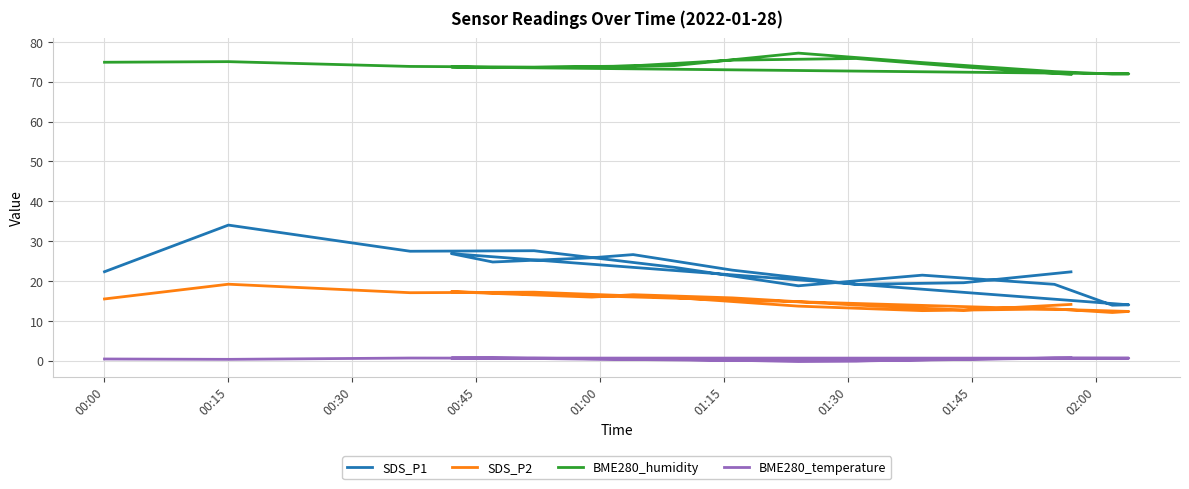

How many lines are shown in the chart?

4